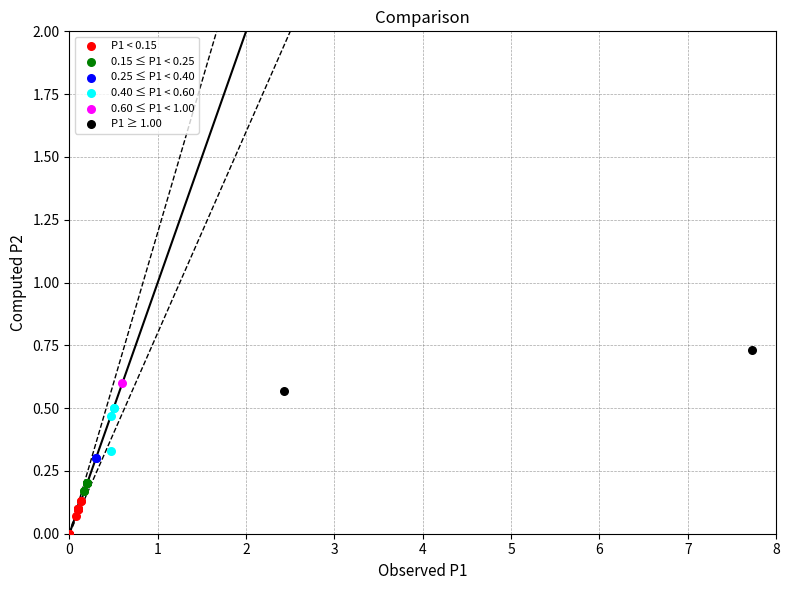

What are all the series names shown in the legend?

P1 < 0.15, 0.15 ≤ P1 < 0.25, 0.25 ≤ P1 < 0.40, 0.40 ≤ P1 < 0.60, 0.60 ≤ P1 < 1.00, P1 ≥ 1.00